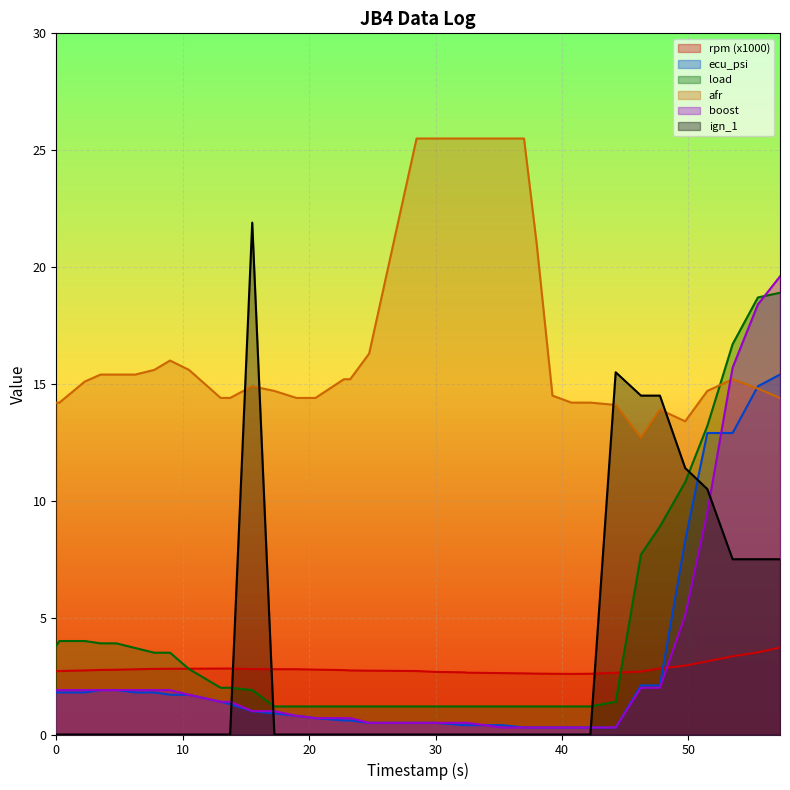

How many lines are shown in the chart?

6